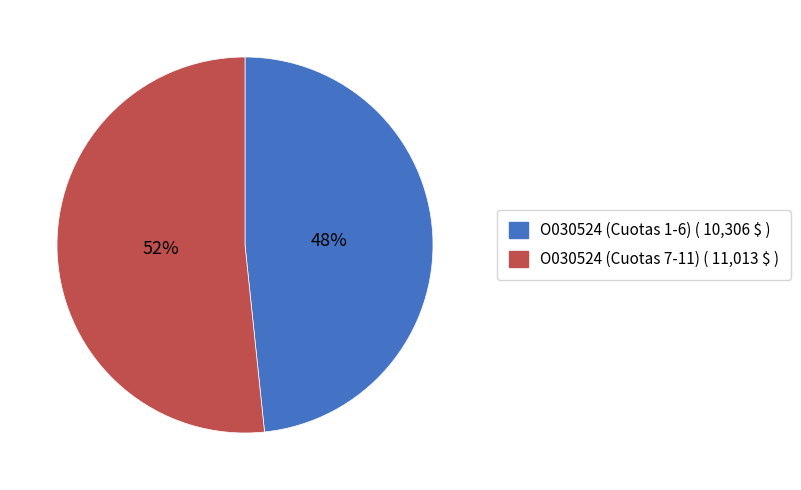

Is there a majority slice in this chart?

Yes